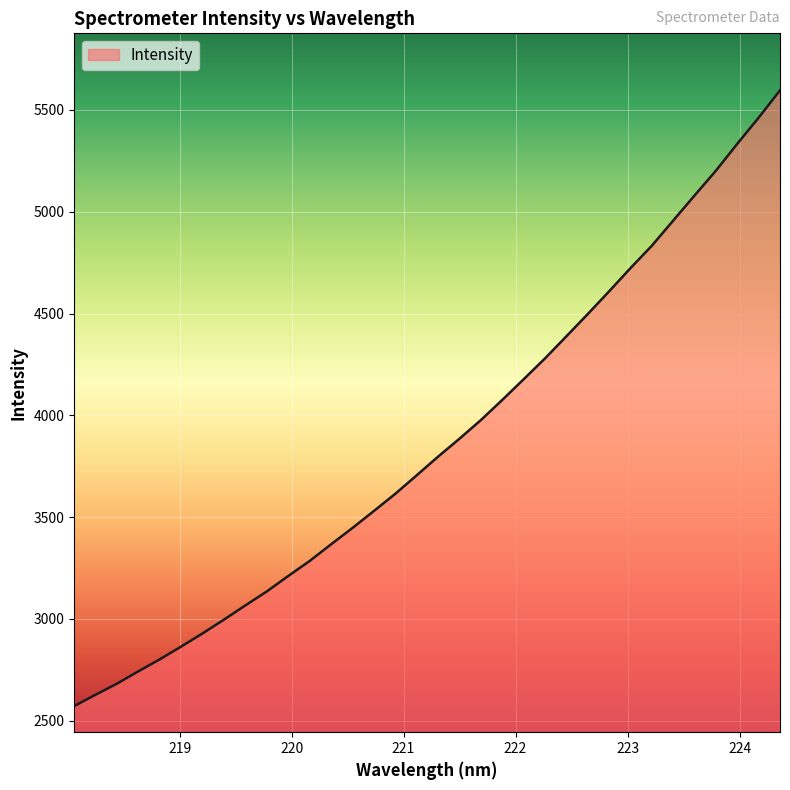

What is the difference between the maximum and minimum values?

3023.2